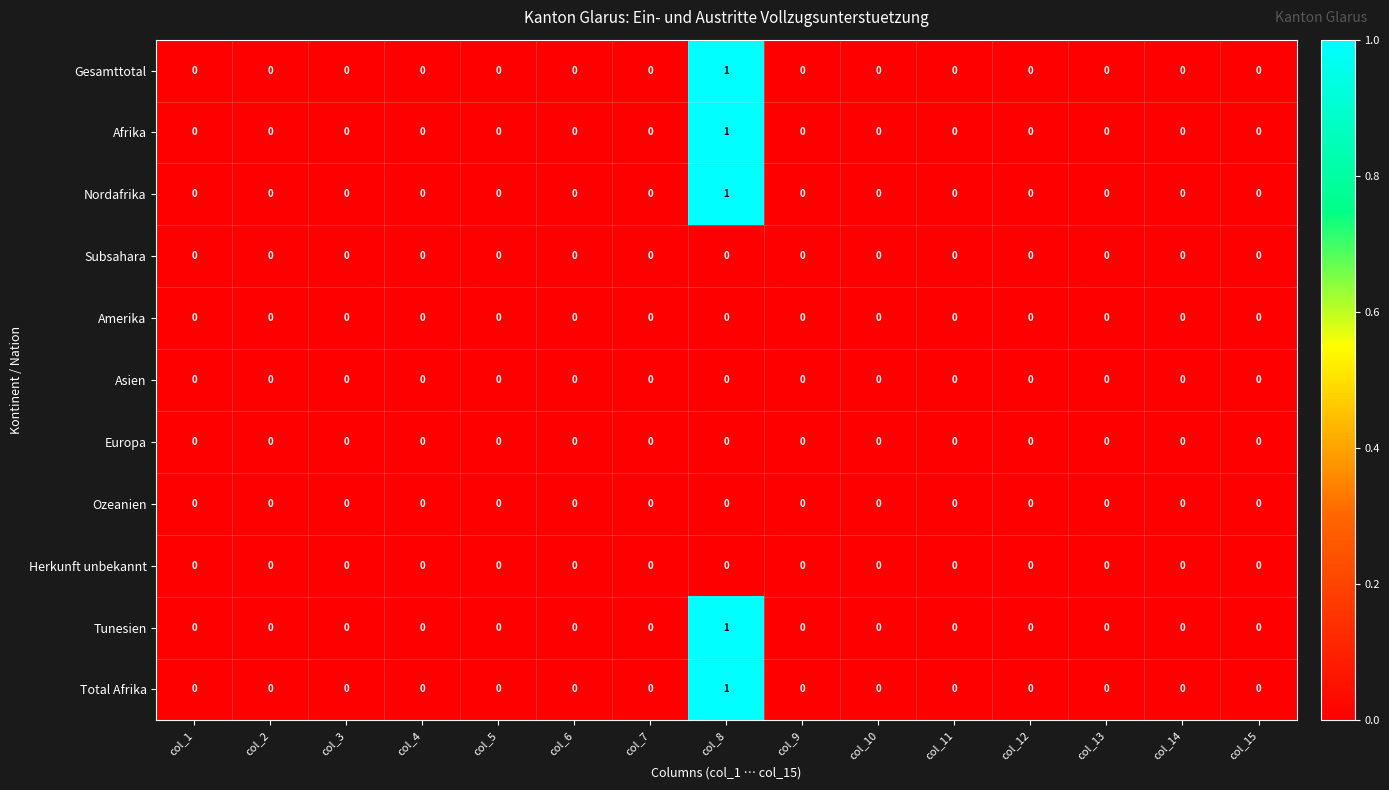

At which category is the sum across all series the highest?

col_8